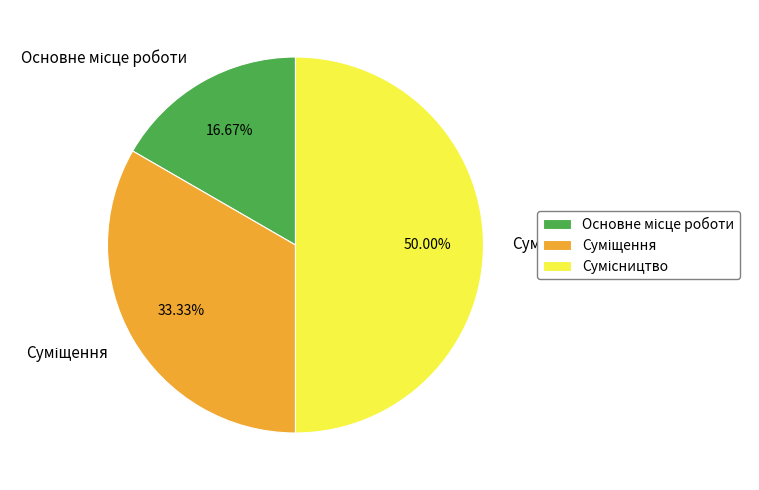

Which category has the smallest portion of the pie?

Основне місце роботи